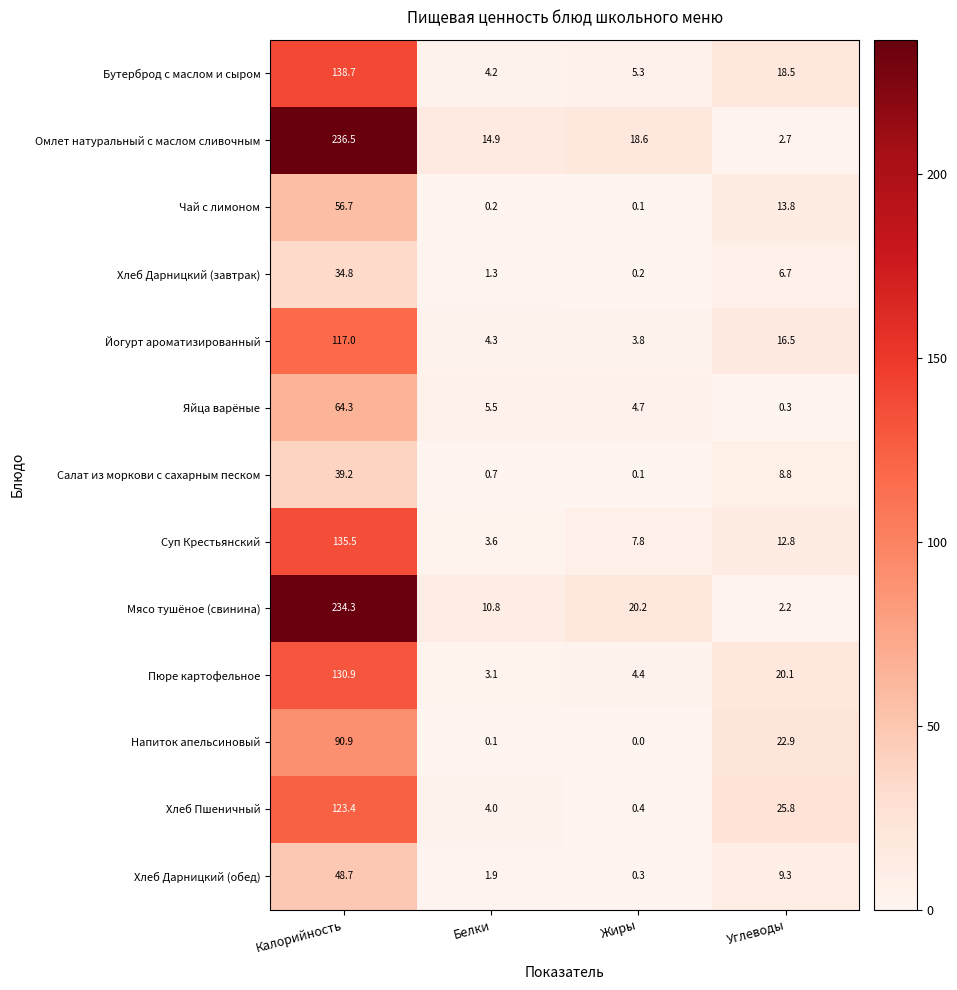

List the series in order of their peak value, lowest first.

Хлеб Дарницкий (завтрак), Салат из моркови с сахарным песком, Хлеб Дарницкий (обед), Чай с лимоном, Яйца варёные, Напиток апельсиновый, Йогурт ароматизированный, Хлеб Пшеничный, Пюре картофельное, Суп Крестьянский, Бутерброд с маслом и сыром, Мясо тушёное (свинина), Омлет натуральный с маслом сливочным